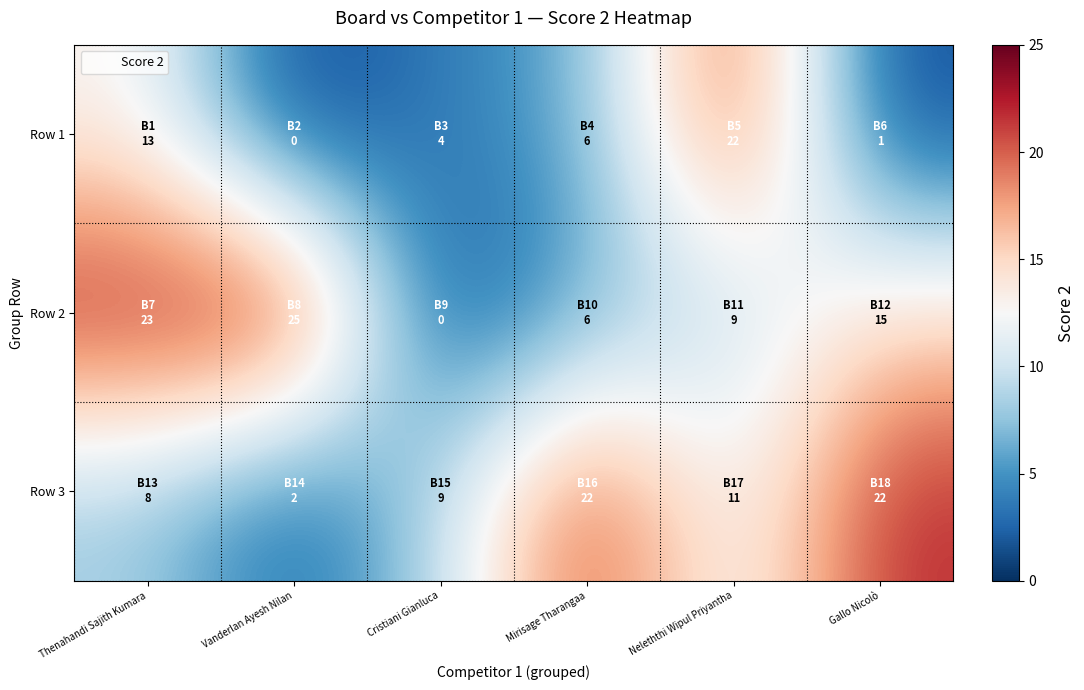

Reading left to right, transcribe all the data shown in this chart.

Row 1: Thenahandi Sajith Kumara=13	Vanderlan Ayesh Nilan=0	Cristiani Gianluca=4	Mirisage Tharangaa=6	Neleththi Wipul Priyantha=22	Gallo Nicolò=1
Row 2: Thenahandi Sajith Kumara=23	Vanderlan Ayesh Nilan=25	Cristiani Gianluca=0	Mirisage Tharangaa=6	Neleththi Wipul Priyantha=9	Gallo Nicolò=15
Row 3: Thenahandi Sajith Kumara=8	Vanderlan Ayesh Nilan=2	Cristiani Gianluca=9	Mirisage Tharangaa=22	Neleththi Wipul Priyantha=11	Gallo Nicolò=22